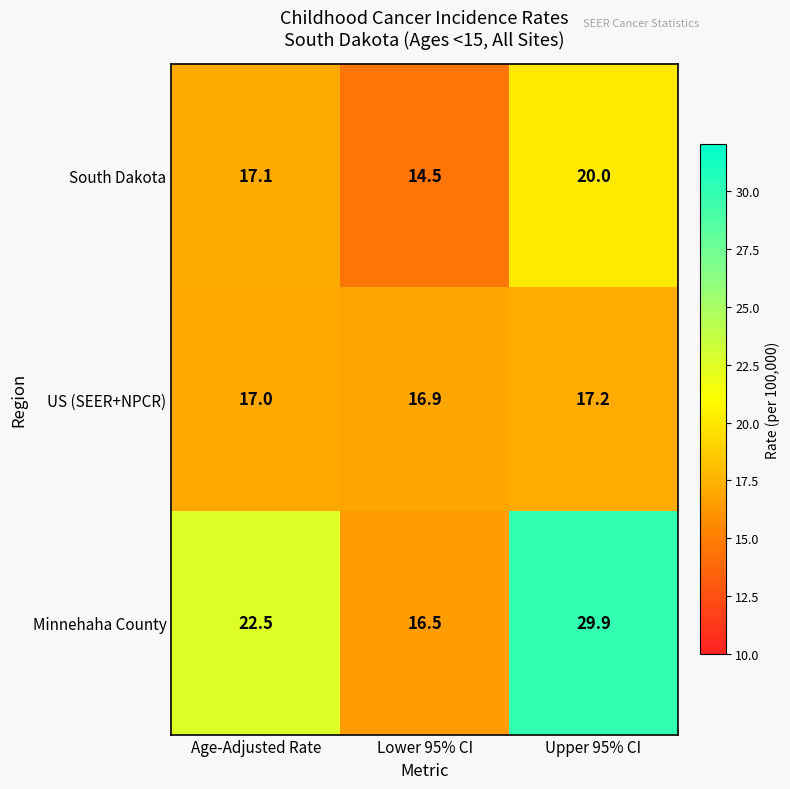

The Minnehaha County series shows 29.9 at Upper 95% CI. True or false?

True